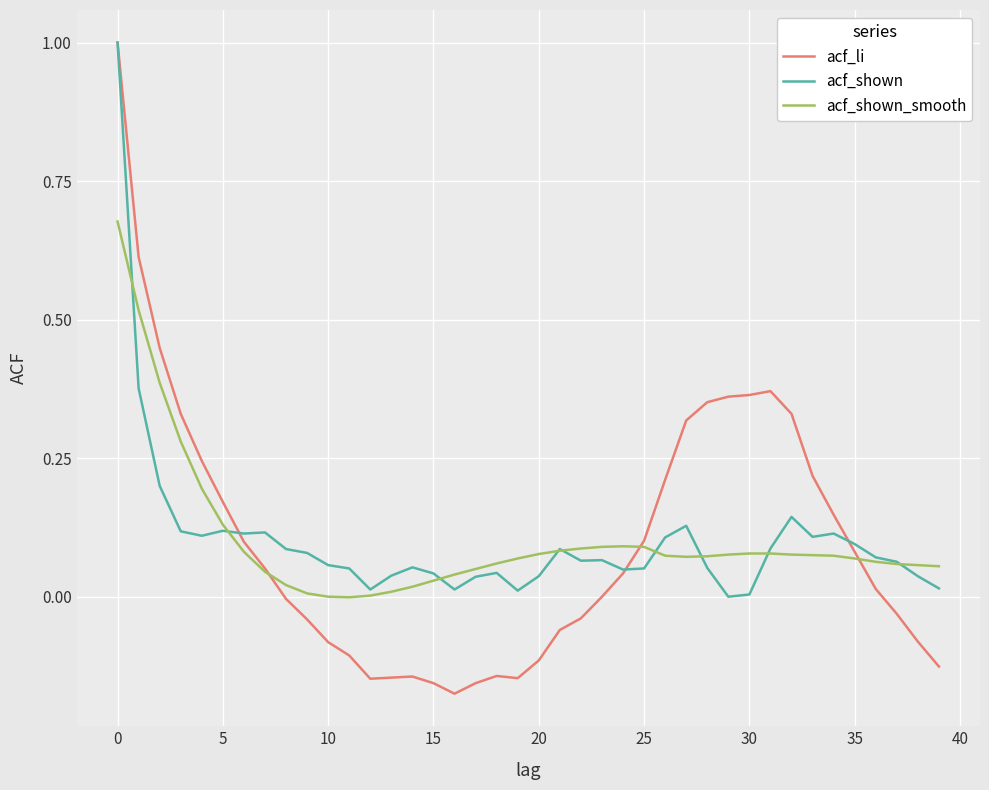

What is the greatest value displayed?

1.0